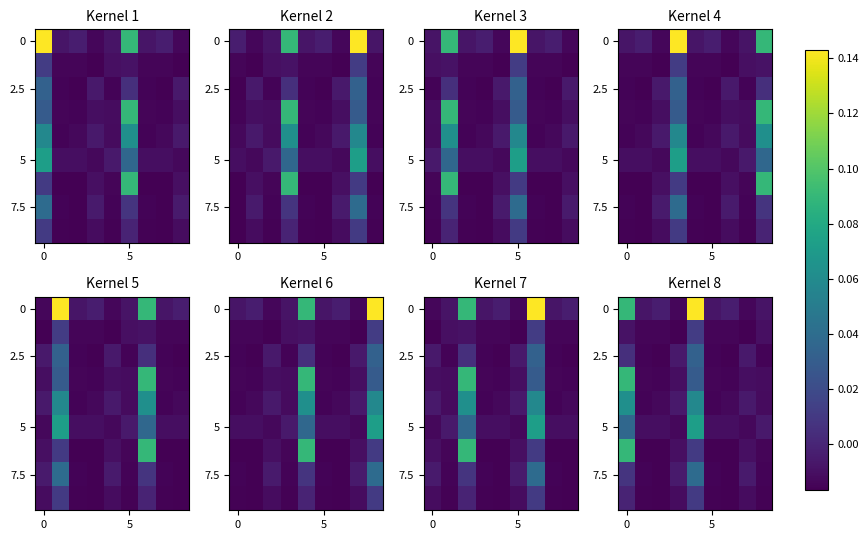

How many values in the 5 series exceed 0?

2